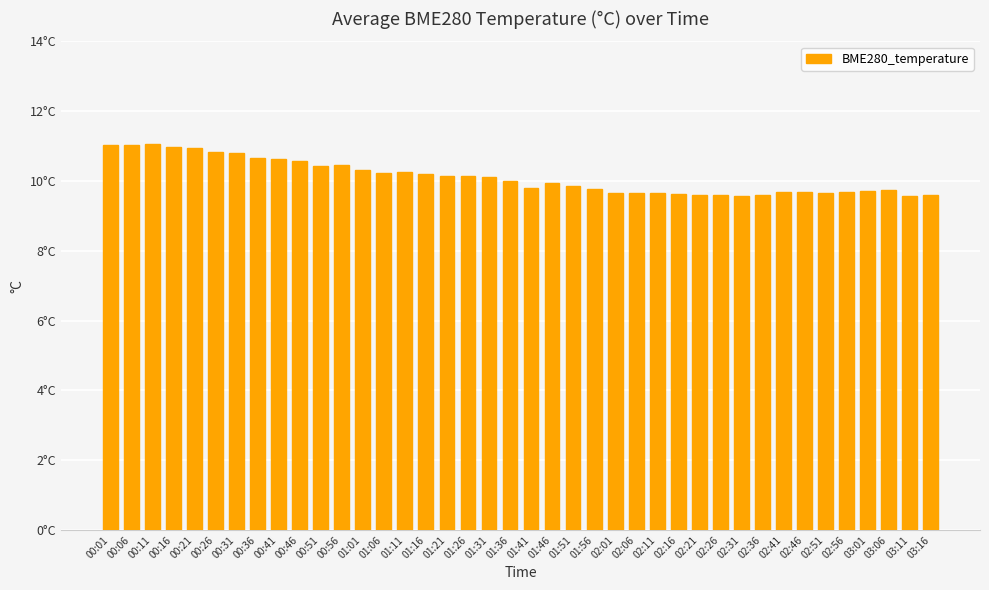

Does the chart contain stacked bars?

No